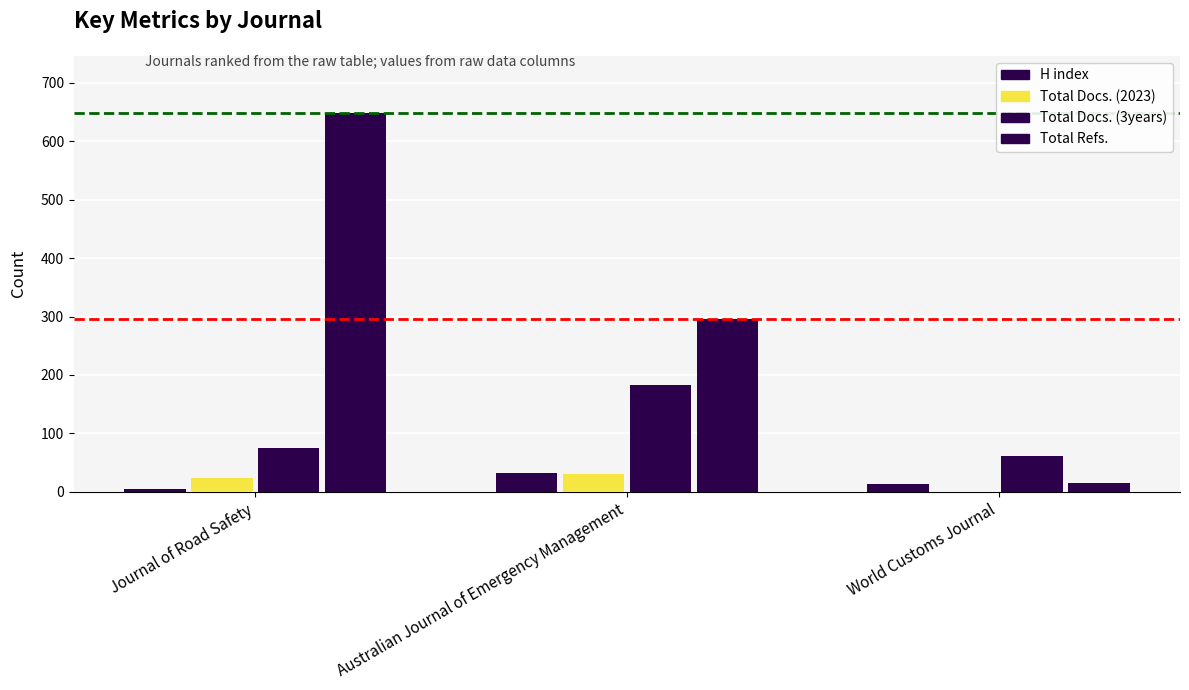

How many series are shown in this chart?

4